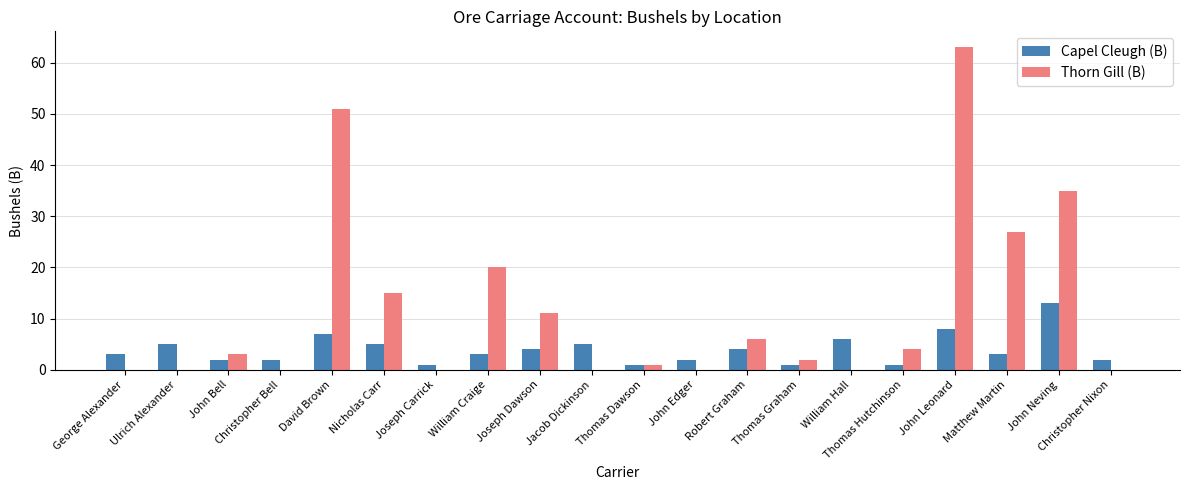

What is the difference between the Thorn Gill (B) values at John Edger and John Bell?

3